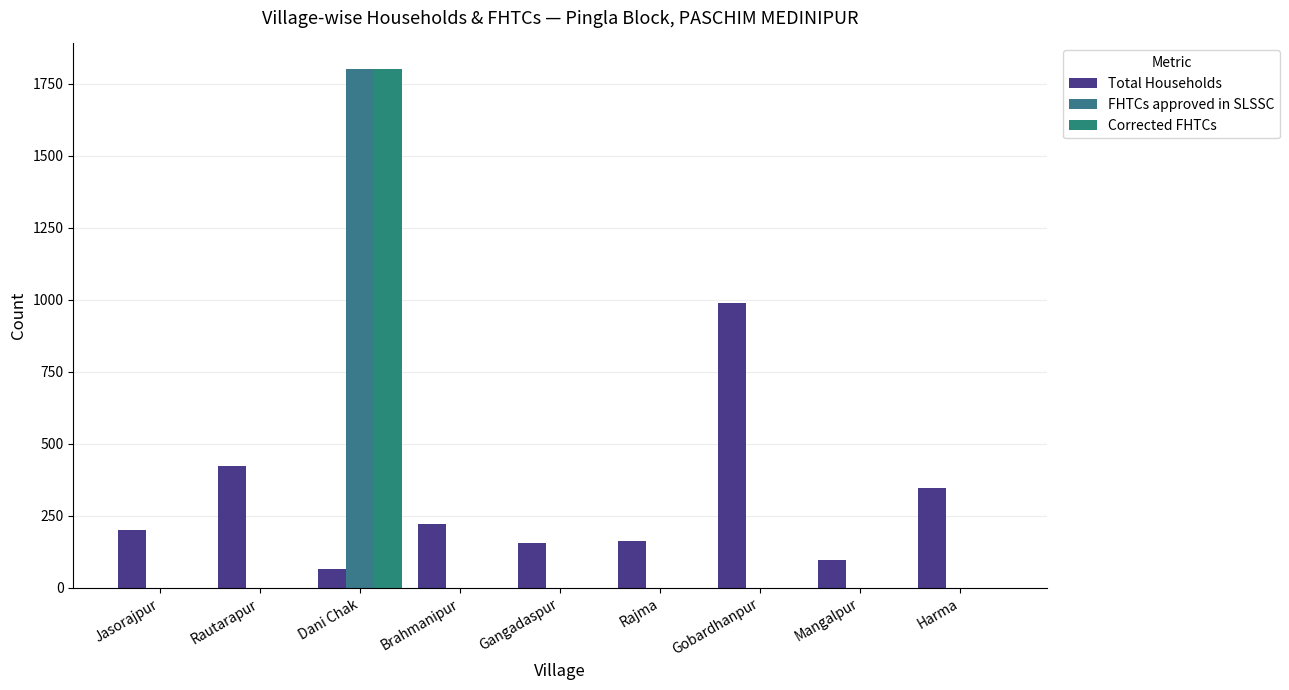

Between Dani Chak and Brahmanipur, which is larger?

Brahmanipur